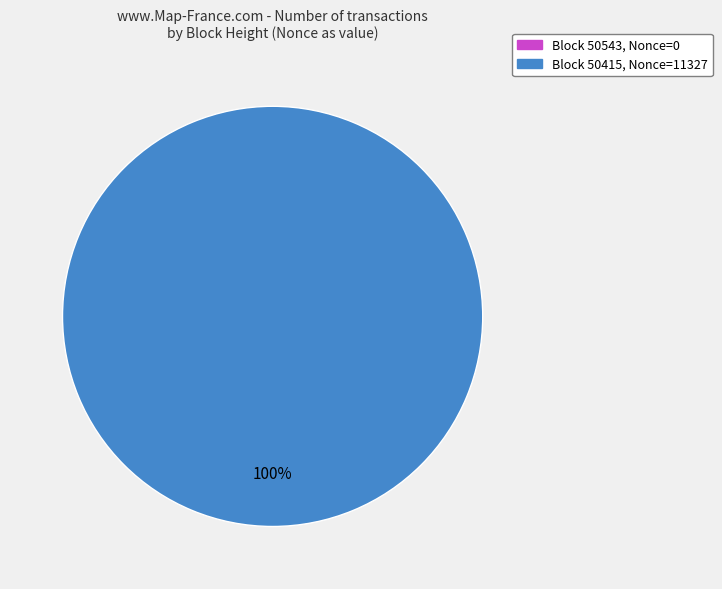

The 50543 slice represents 0% of the pie. True or false?

True